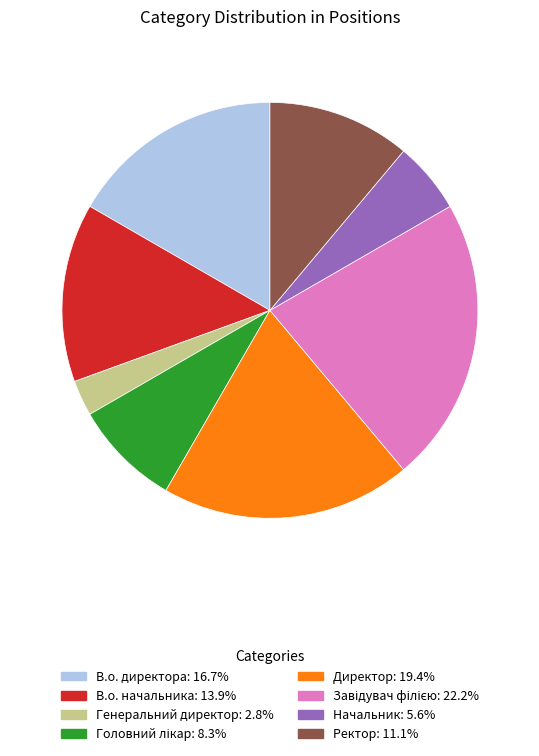

How many slices are in this pie chart?

8